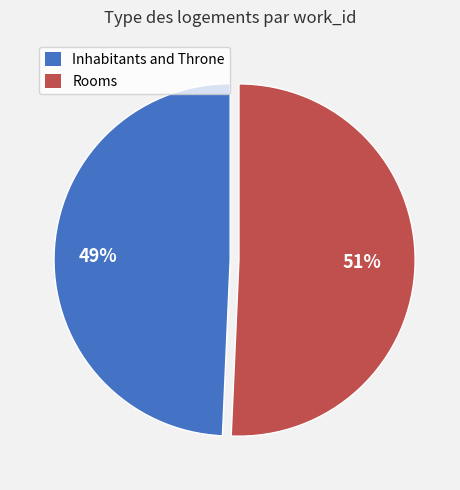

To the nearest percent, what percentage of the pie is Rooms?

51%